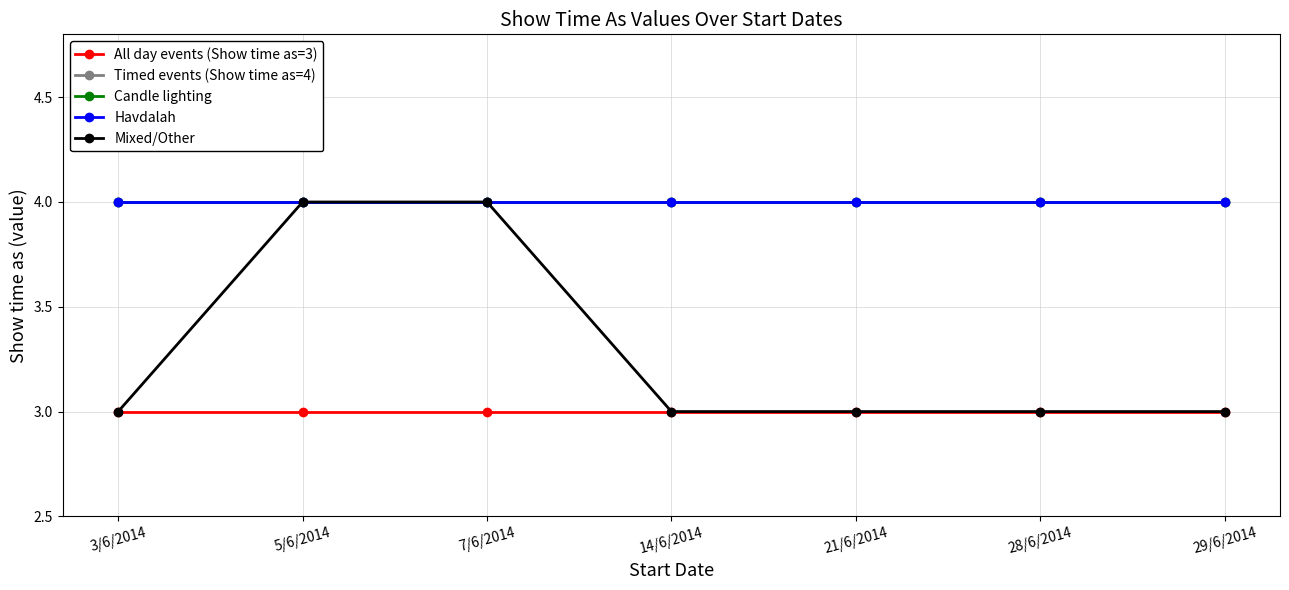

True or false: Timed events (Show time as=4) and Havdalah intersect in this chart.

False